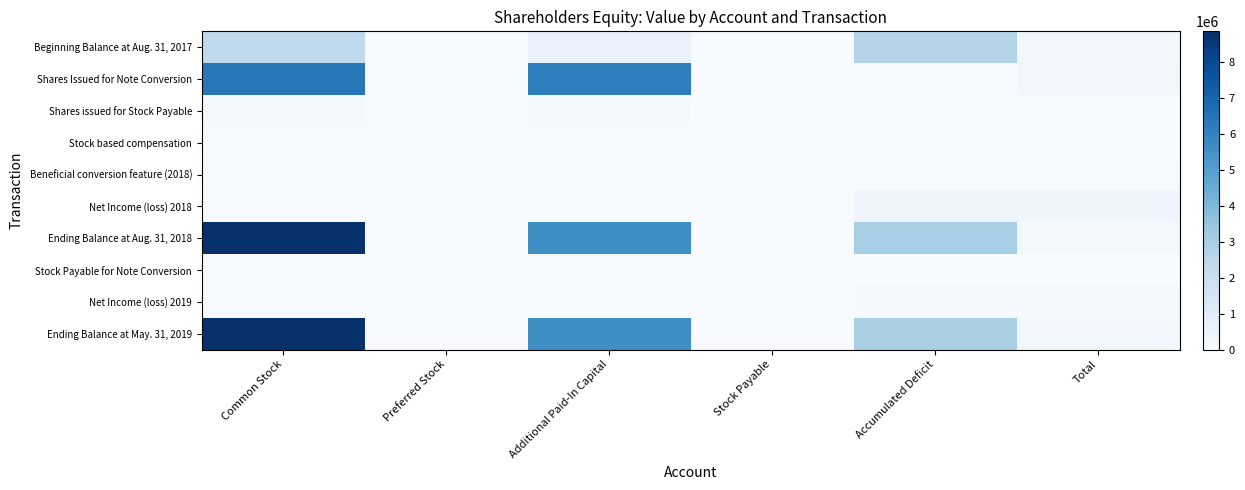

At how many categories does at least one series exceed 375182?

3